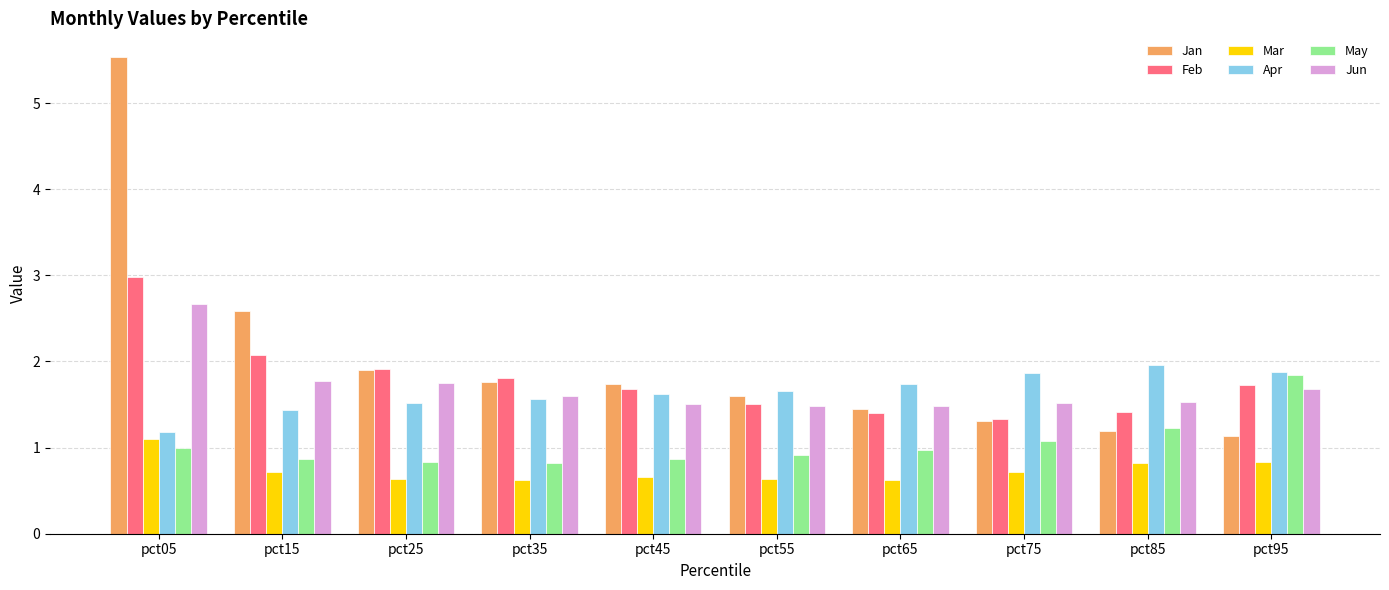

At how many categories does at least one series exceed 4?

1